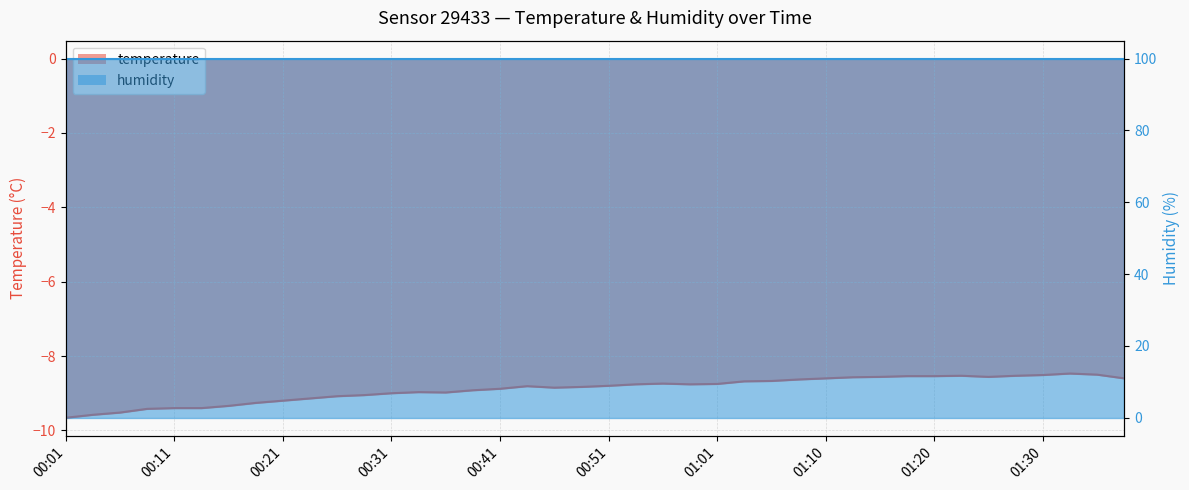

The chart shows a value of -9.2 at 00:21. True or false?

True